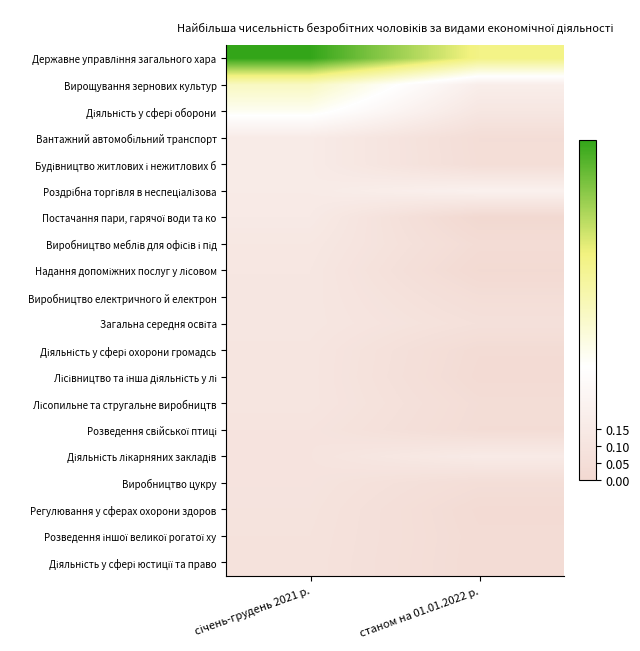

Rank the series by their maximum value, from lowest to highest.

Діяльність у сфері юстиції та право, Розведення іншої великої рогатої ху, Регулювання у сферах охорони здоров, Виробництво цукру, Розведення свійської птиці, Лісівництво та інша діяльність у лі, Лісопильне та стругальне виробництв, Діяльність у сфері охорони громадсь, Загальна середня освіта, Виробництво електричного й електрон, Надання допоміжних послуг у лісовом, Виробництво меблів для офісів і під, Постачання пари, гарячої води та ко, Діяльність лікарняних закладів, Будівництво житлових і нежитлових б, Вантажний автомобільний транспорт, Роздрібна торгівля в неспеціалізова, Діяльність у сфері оборони, Вирощування зернових культур, Державне управління загального хара